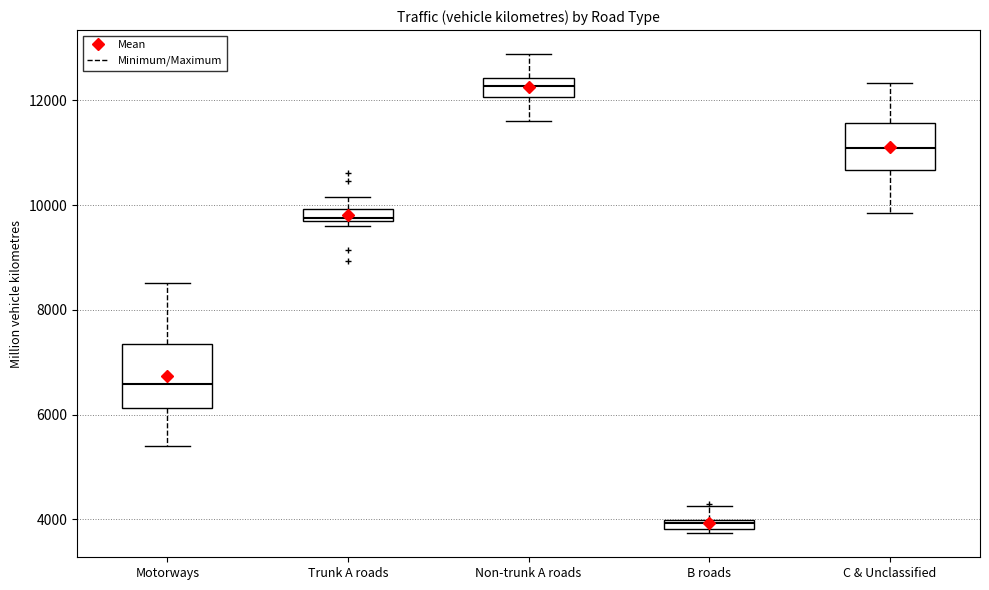

Which box has the lowest median line?

B roads